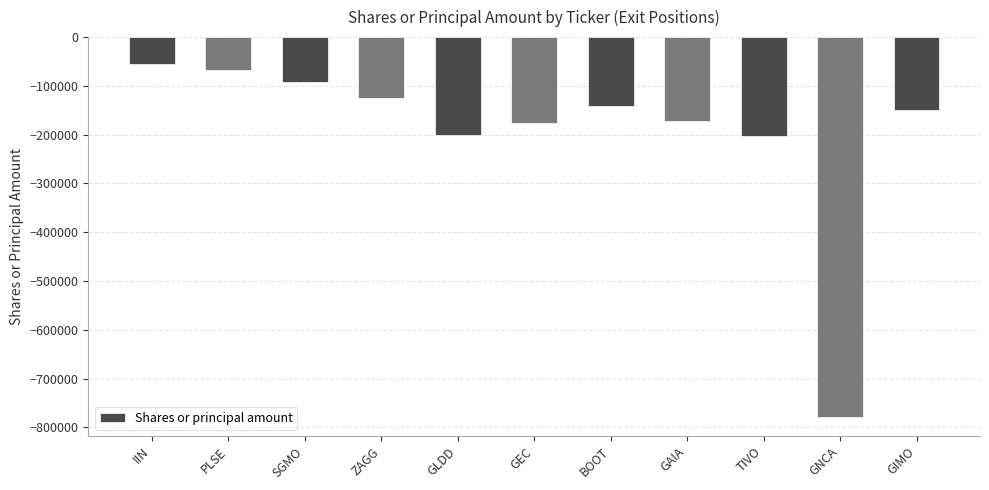

The value at GIMO is -149277. True or false?

True